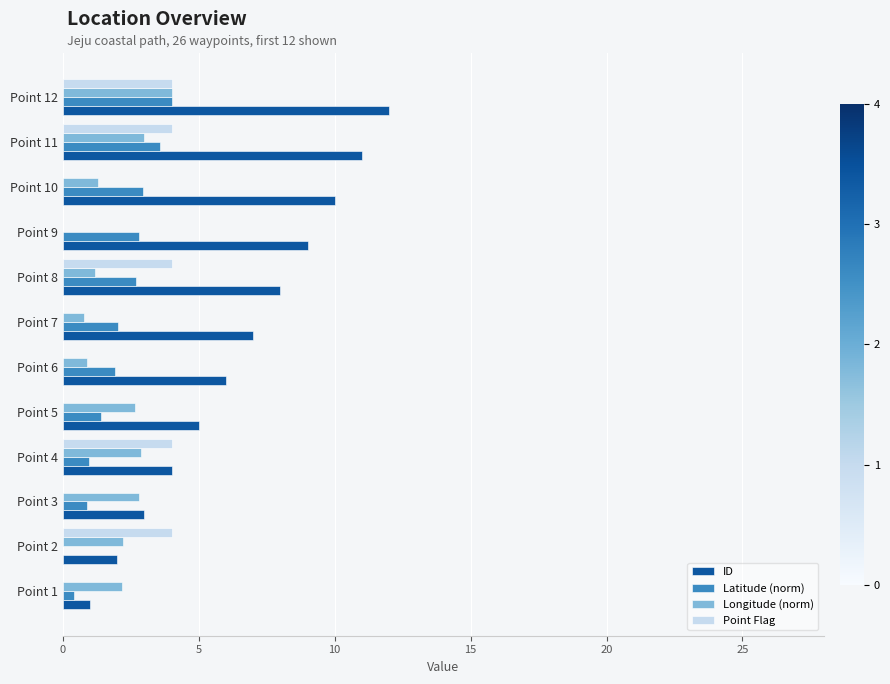

At which category is the sum across all series the highest?

Point 12